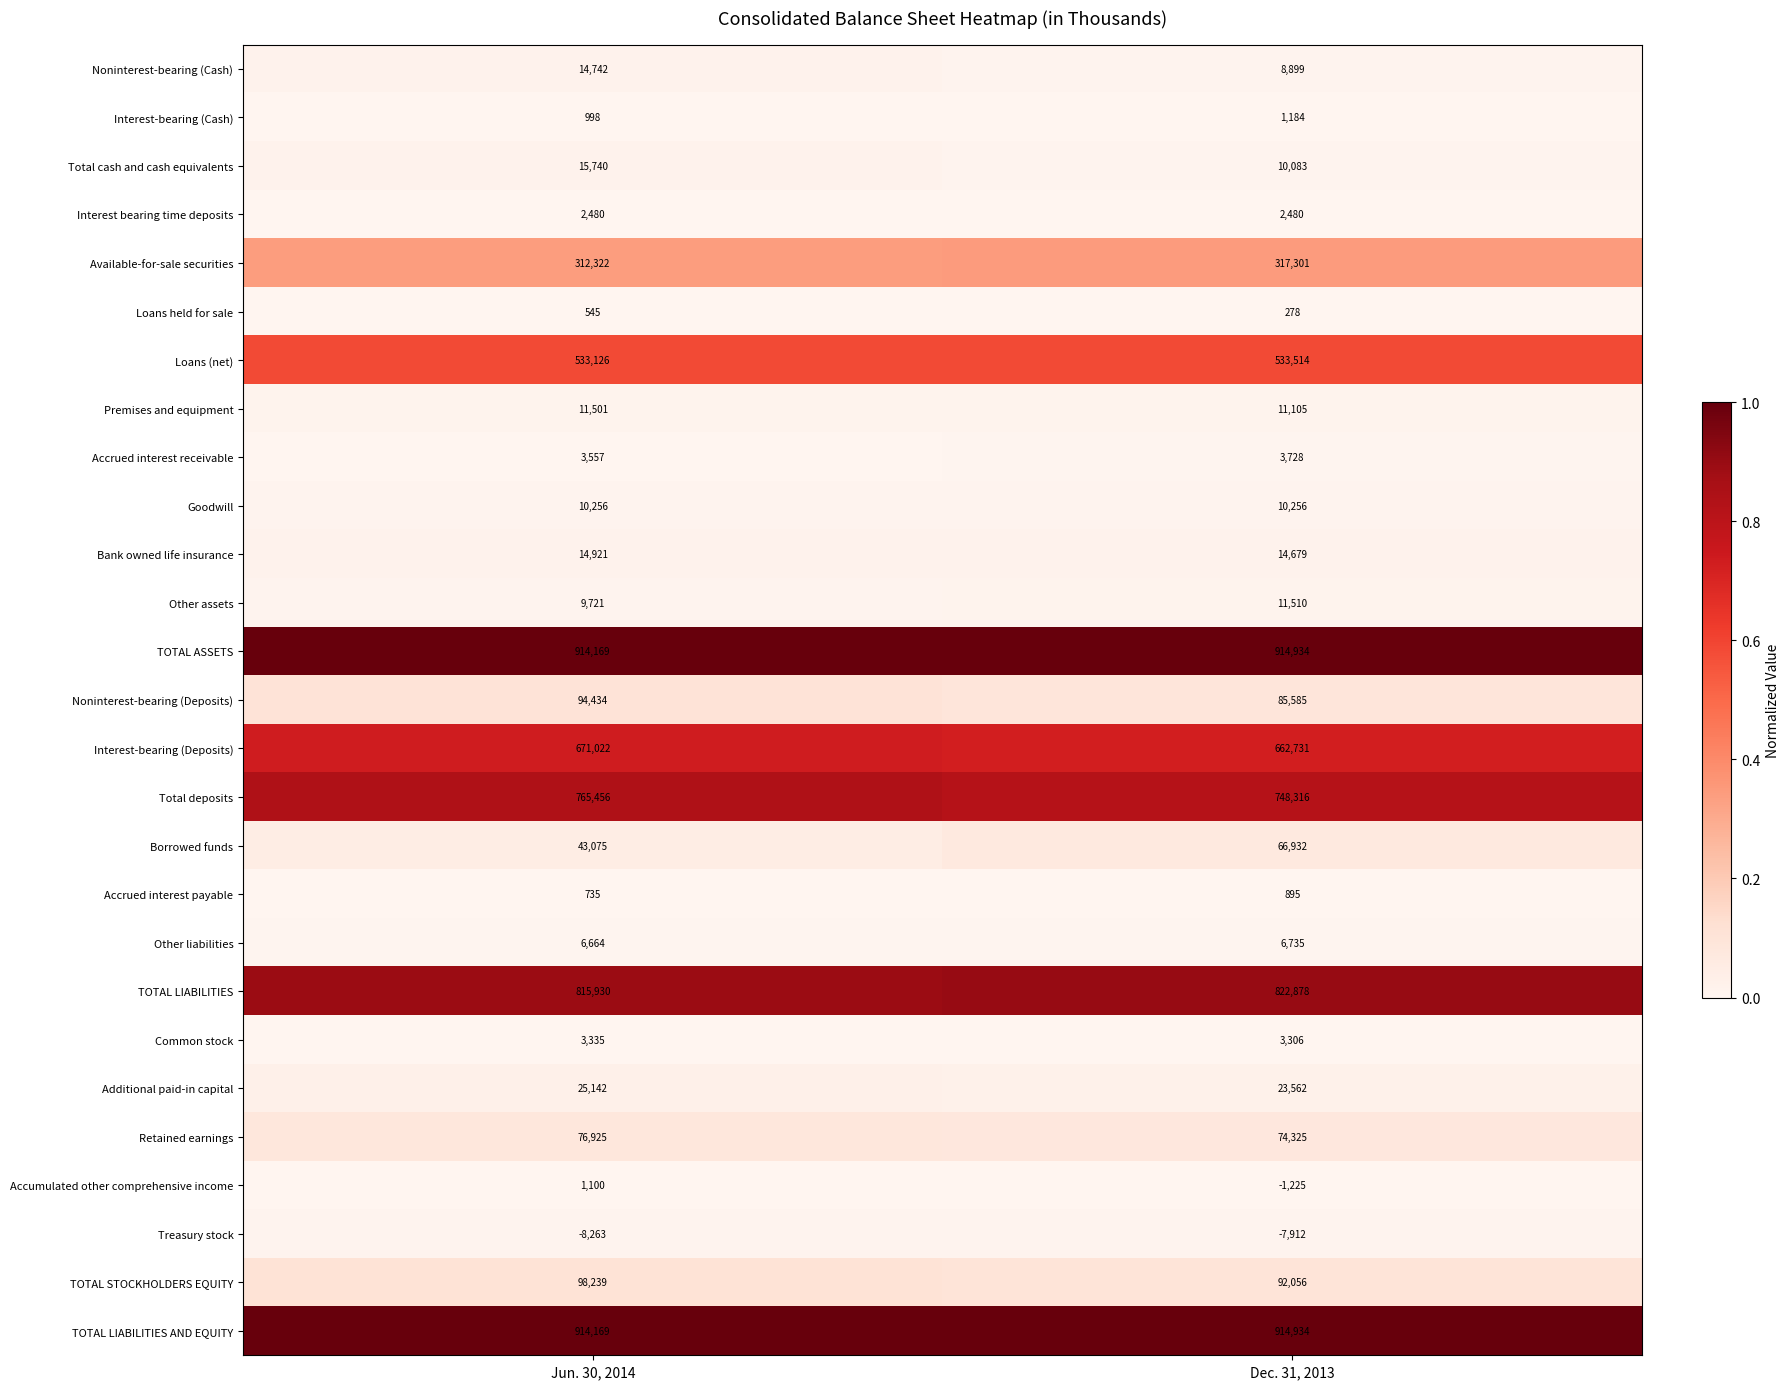

At which category is the sum across all series the highest?

Jun. 30, 2014